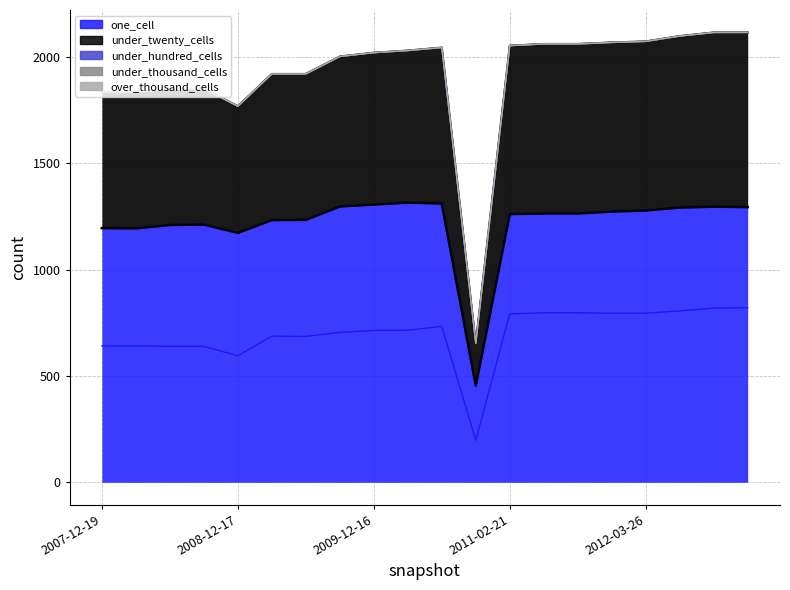

True or false: over_thousand_cells has more than 0 points higher than both neighbors.

False